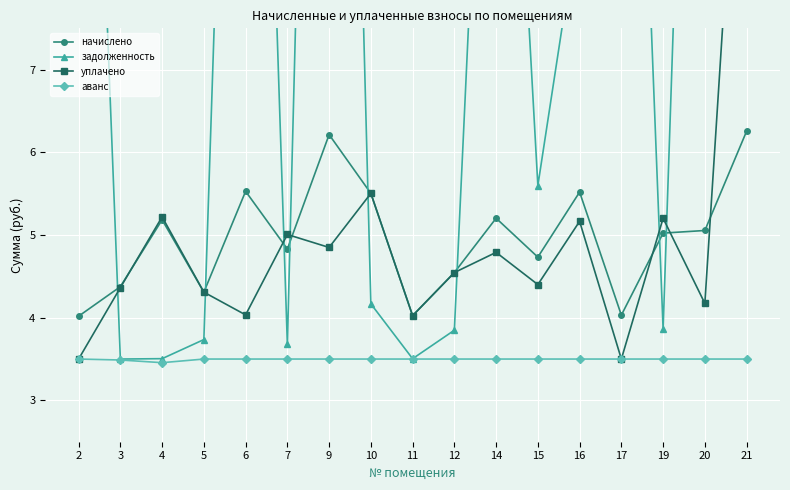

How many data points in задолженность are above 5?

9